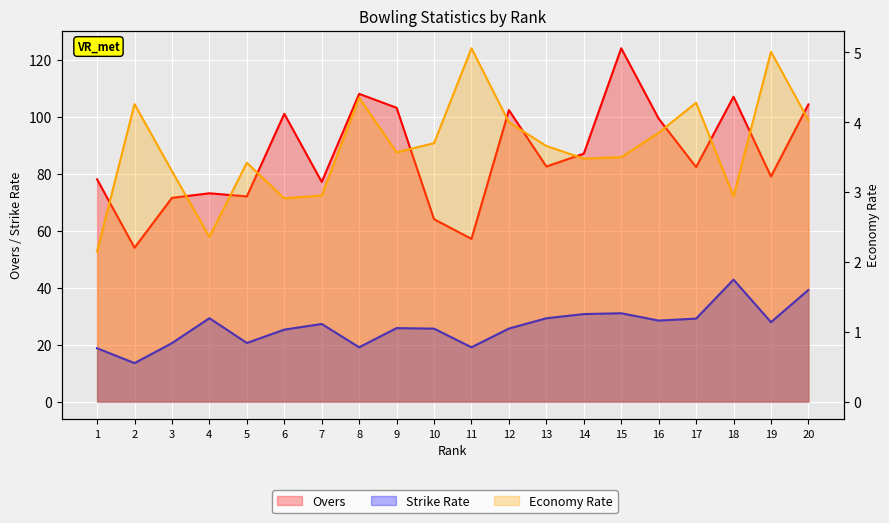

True or false: Economy Rate and Strike Rate cross at least once.

False